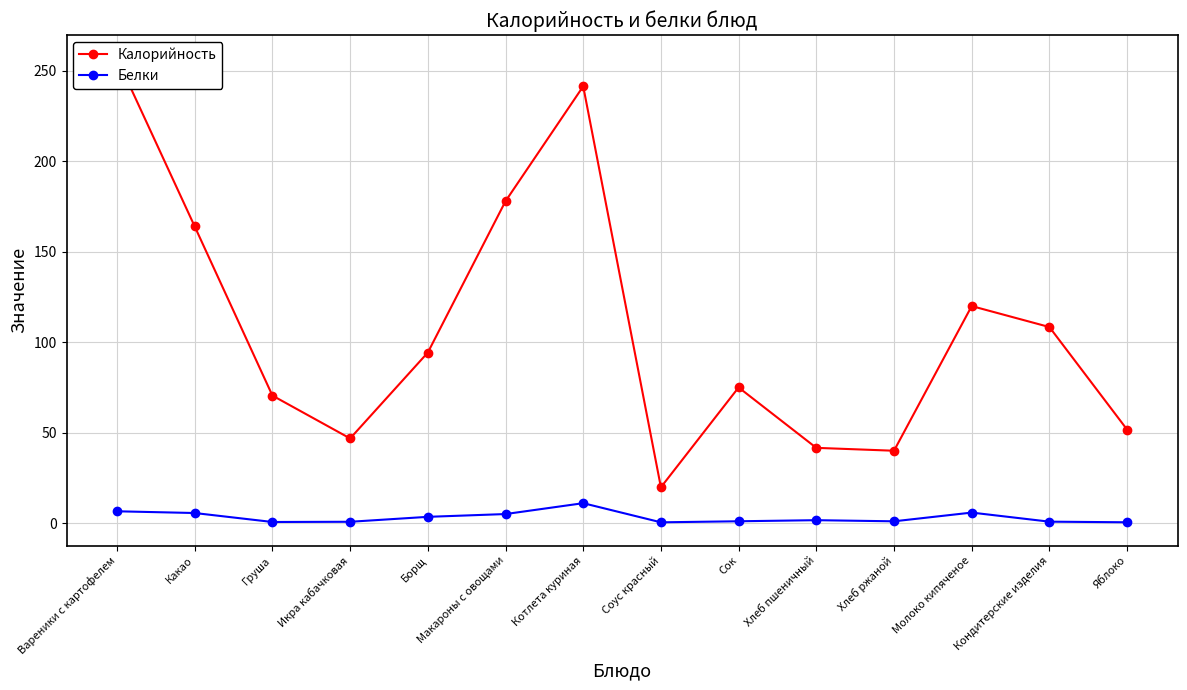

Reading left to right, transcribe all the data shown in this chart.

Калорийность: 257.0	164.0	70.5	46.8	94.3	178.0	241.5	19.8	75.0	41.6	40.0	120.0	108.4	51.7
Белки: 6.5	5.6	0.6	0.7	3.5	5.0	11.0	0.4	1.0	1.6	1.0	5.8	0.8	0.4